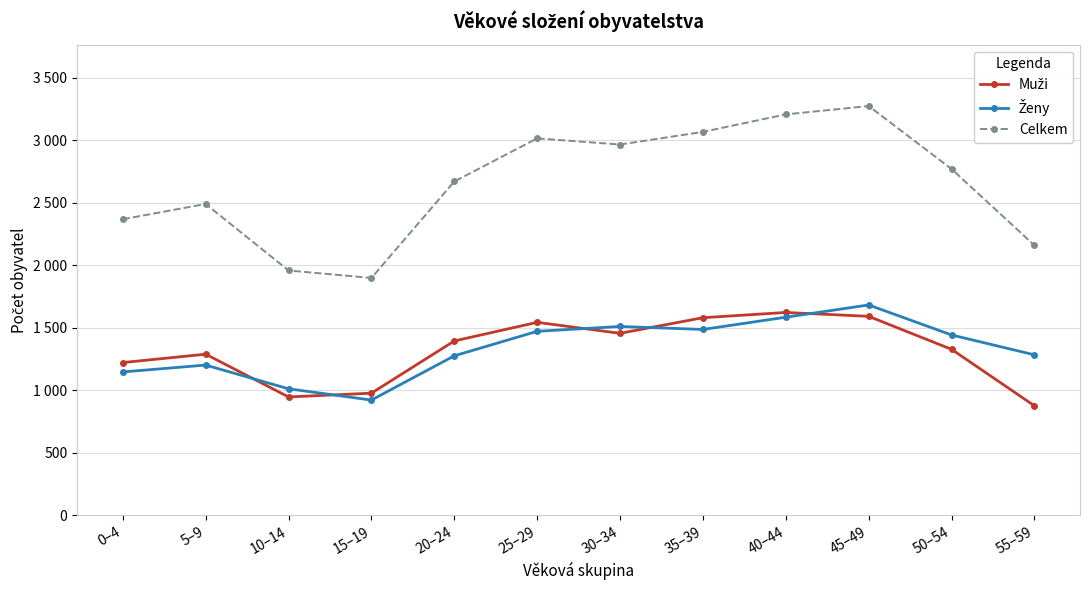

How many values in the Muži series are below 1395?

6